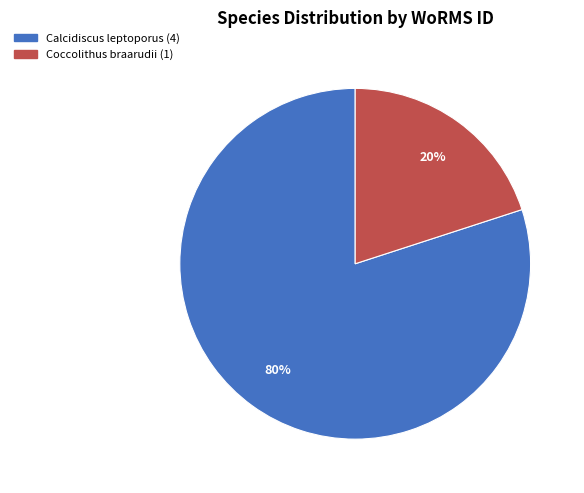

To the nearest percent, what is the difference between the largest and smallest slice percentages?

60%